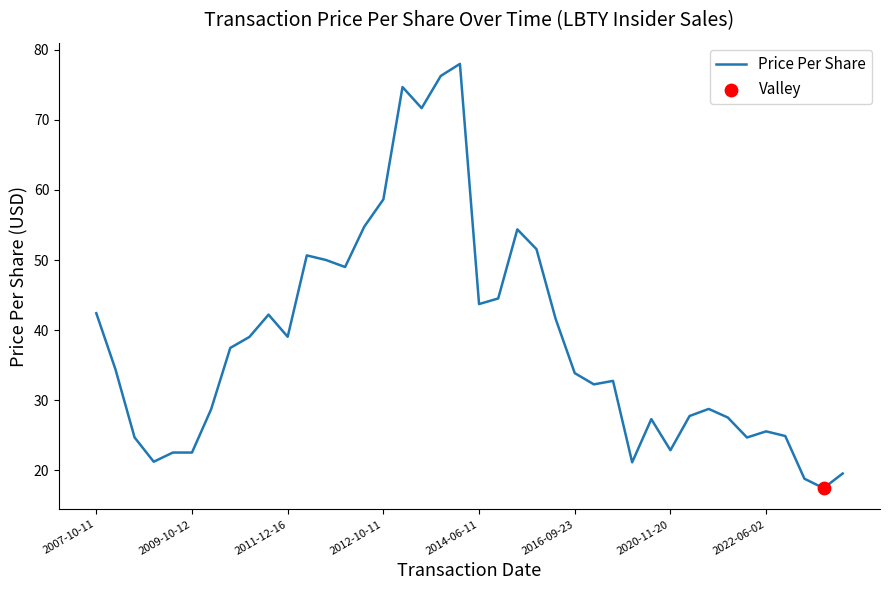

What is the greatest value displayed?

78.0